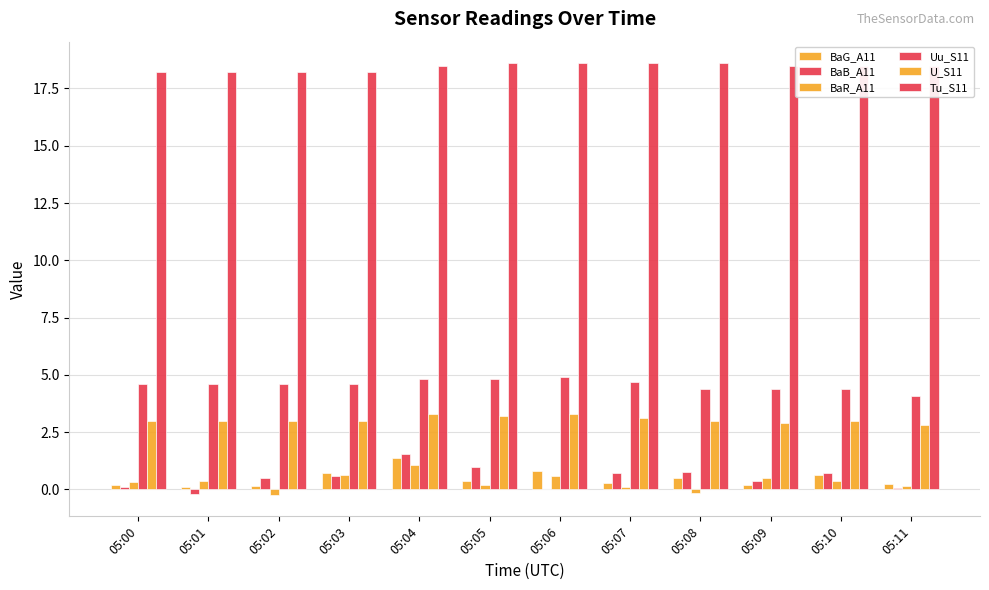

What is the maximum value shown in the chart?

18.6